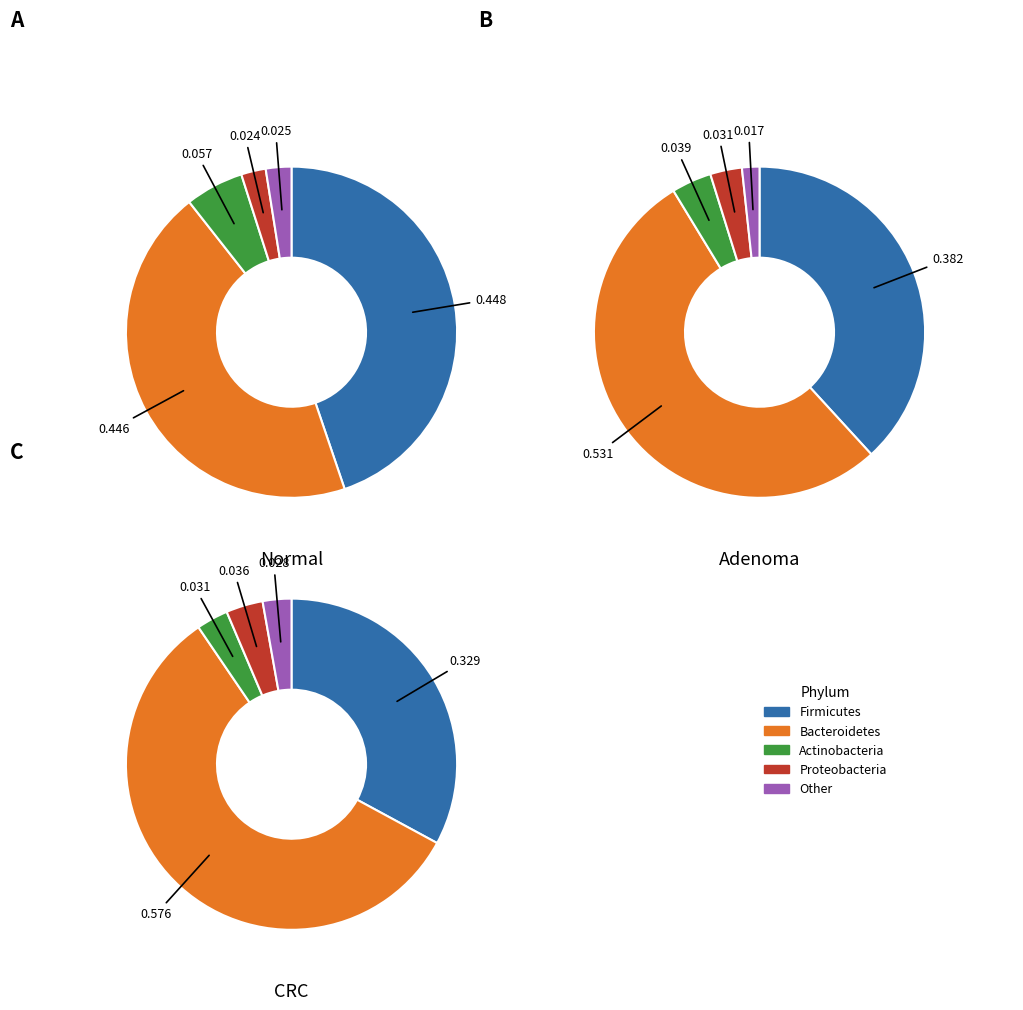

At 2, list the series in order from largest to smallest.

Bacteroidetes, Firmicutes, Proteobacteria, Actinobacteria, Other